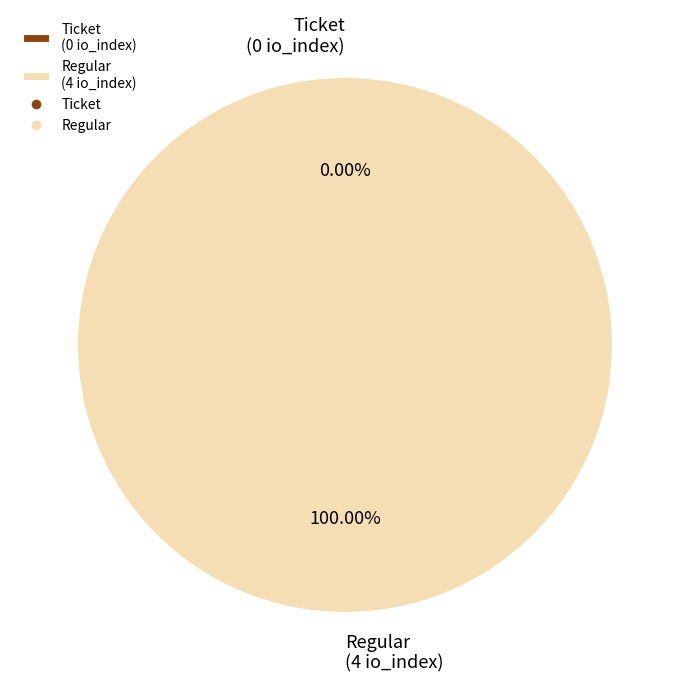

To the nearest percent, what portion does Regular represent?

100%